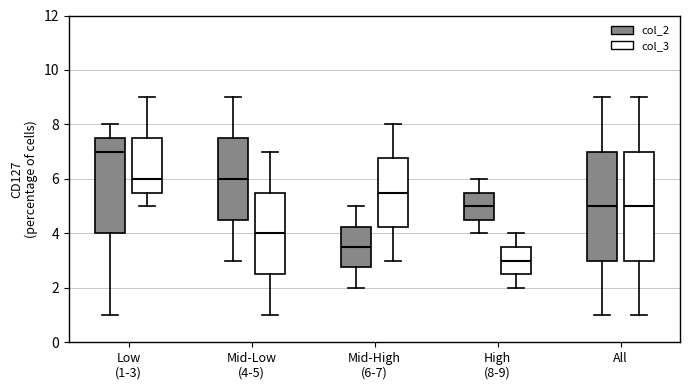

Reading left to right, transcribe this box plot: for each box, give where its median line is, the range the box spans, and where its two whiskers end, as read against the y-axis. The values are not printed on the chart, so give them approximately, as read against the axis.

Low (1-3) (col_2): median 7.0, box 4.0 to 7.6, whiskers 1.0 to 8.0
Low (1-3) (col_3): median 6.0, box 5.6 to 7.6, whiskers 5.0 to 9.0
Mid-Low (4-5) (col_2): median 6.0, box 4.6 to 7.6, whiskers 3.0 to 9.0
Mid-Low (4-5) (col_3): median 4.0, box 2.6 to 5.6, whiskers 1.0 to 7.0
Mid-High (6-7) (col_2): median 3.6, box 2.8 to 4.2, whiskers 2.0 to 5.0
Mid-High (6-7) (col_3): median 5.6, box 4.2 to 6.8, whiskers 3.0 to 8.0
High (8-9) (col_2): median 5.0, box 4.6 to 5.6, whiskers 4.0 to 6.0
High (8-9) (col_3): median 3.0, box 2.6 to 3.6, whiskers 2.0 to 4.0
All (col_2): median 5.0, box 3.0 to 7.0, whiskers 1.0 to 9.0
All (col_3): median 5.0, box 3.0 to 7.0, whiskers 1.0 to 9.0